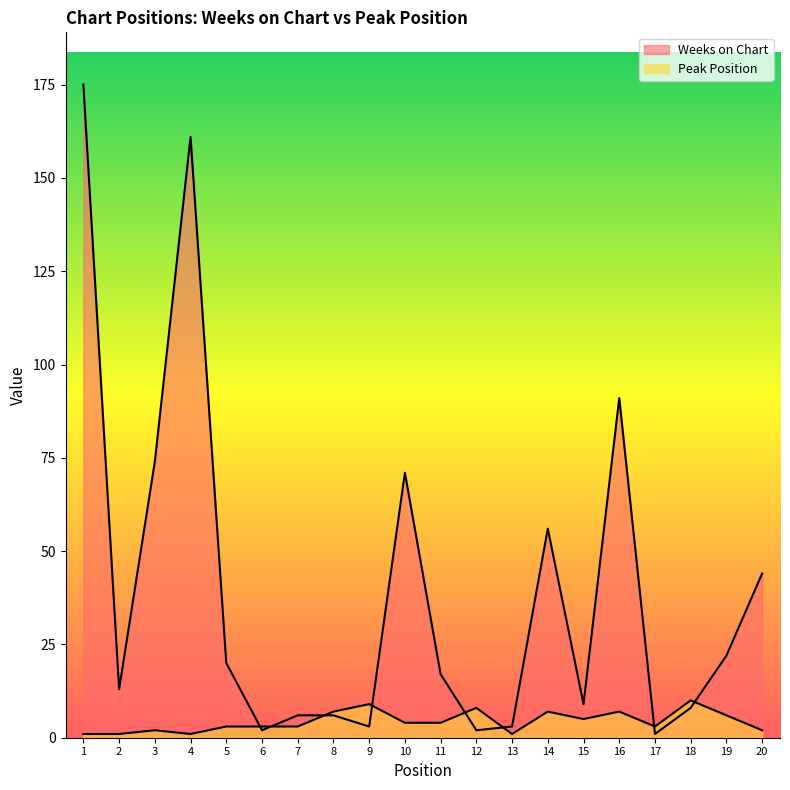

Is it true that Weeks on Chart equals 2 at 12?

True